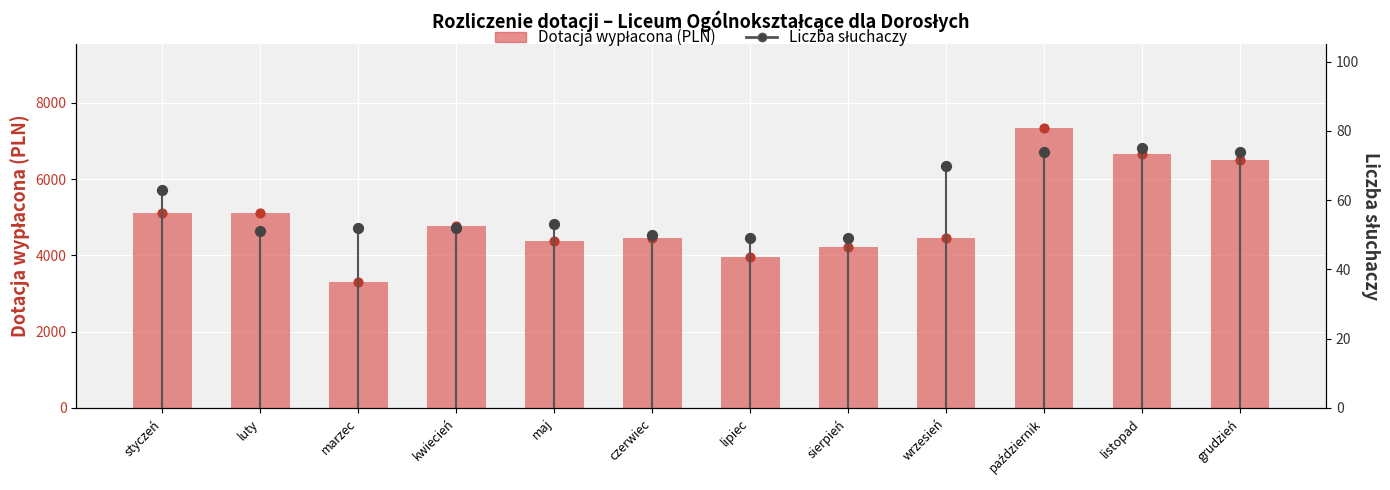

What are all the series names shown in the legend?

Dotacja wypłacona (PLN), Liczba słuchaczy